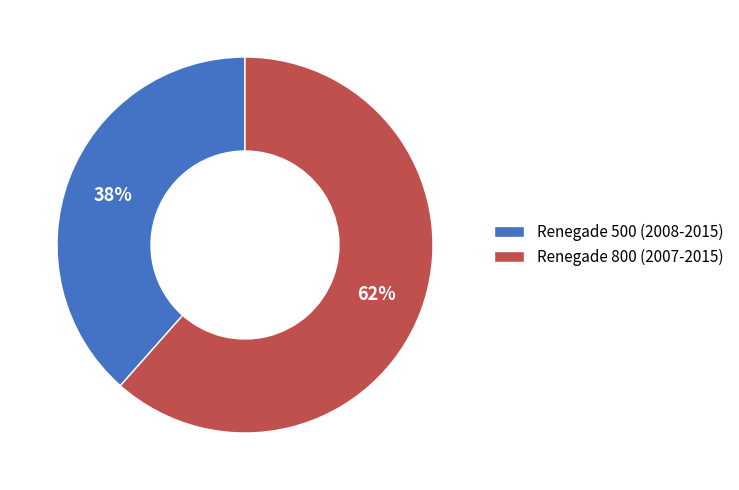

Which has a higher value, Renegade 500 (2008-2015) or Renegade 800 (2007-2015)?

Renegade 800 (2007-2015)